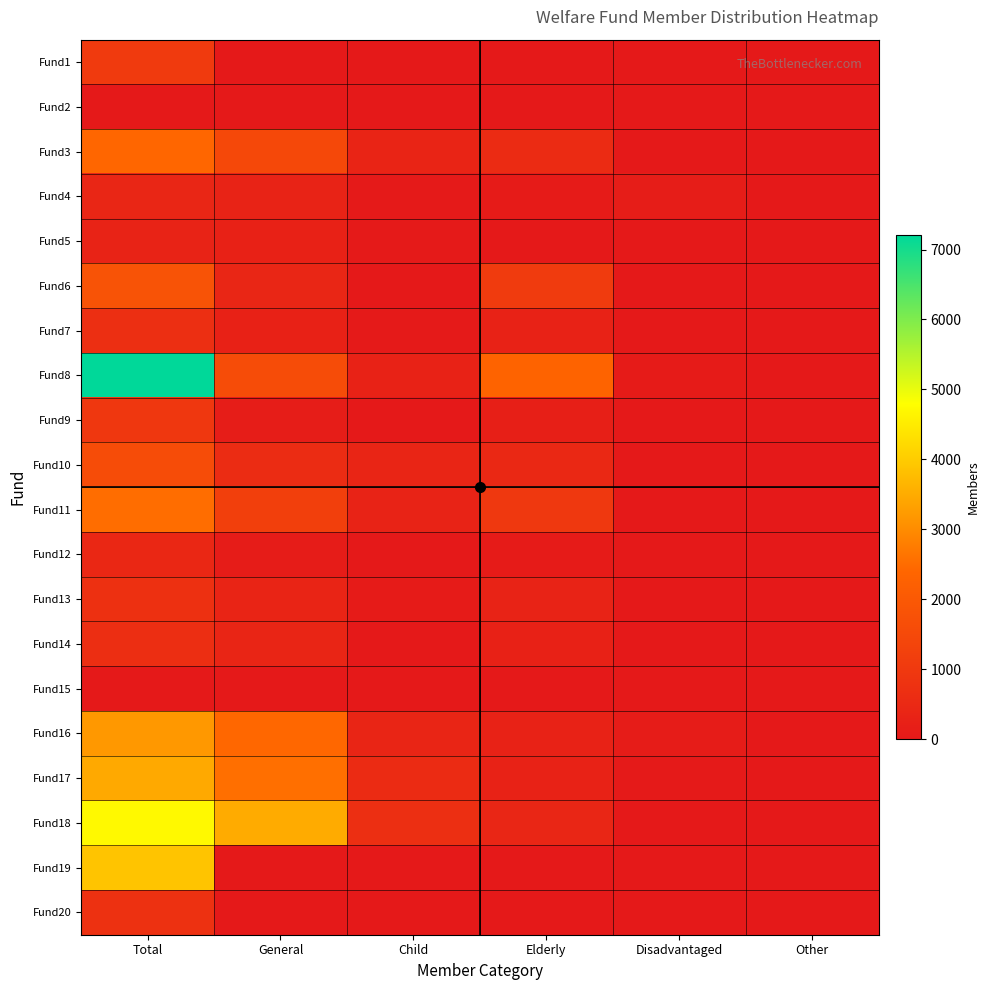

Reading left to right, list all the values displayed in this chart.

Fund1: Total=1049	General=0	Child=0	Elderly=0	Disadvantaged=0	Other=0
Fund2: Total=0	General=0	Child=0	Elderly=0	Disadvantaged=0	Other=0
Fund3: Total=2408	General=1467	Child=342	Elderly=565	Disadvantaged=5	Other=0
Fund4: Total=415	General=310	Child=30	Elderly=60	Disadvantaged=150	Other=0
Fund5: Total=310	General=252	Child=45	Elderly=3	Disadvantaged=10	Other=0
Fund6: Total=1843	General=428	Child=15	Elderly=1079	Disadvantaged=2	Other=0
Fund7: Total=716	General=250	Child=36	Elderly=279	Disadvantaged=0	Other=0
Fund8: Total=7204	General=1608	Child=274	Elderly=2310	Disadvantaged=57	Other=0
Fund9: Total=935	General=140	Child=17	Elderly=189	Disadvantaged=0	Other=0
Fund10: Total=1606	General=616	Child=379	Elderly=466	Disadvantaged=0	Other=0
Fund11: Total=2519	General=1195	Child=319	Elderly=998	Disadvantaged=1	Other=6
Fund12: Total=462	General=102	Child=21	Elderly=79	Disadvantaged=0	Other=0
Fund13: Total=732	General=341	Child=70	Elderly=318	Disadvantaged=0	Other=0
Fund14: Total=648	General=381	Child=14	Elderly=251	Disadvantaged=2	Other=0
Fund15: Total=0	General=0	Child=0	Elderly=0	Disadvantaged=0	Other=0
Fund16: Total=3202	General=2427	Child=385	Elderly=305	Disadvantaged=85	Other=0
Fund17: Total=3457	General=2559	Child=582	Elderly=285	Disadvantaged=31	Other=0
Fund18: Total=4702	General=3500	Child=689	Elderly=417	Disadvantaged=28	Other=0
Fund19: Total=3887	General=0	Child=0	Elderly=0	Disadvantaged=0	Other=0
Fund20: Total=754	General=23	Child=12	Elderly=18	Disadvantaged=1	Other=0